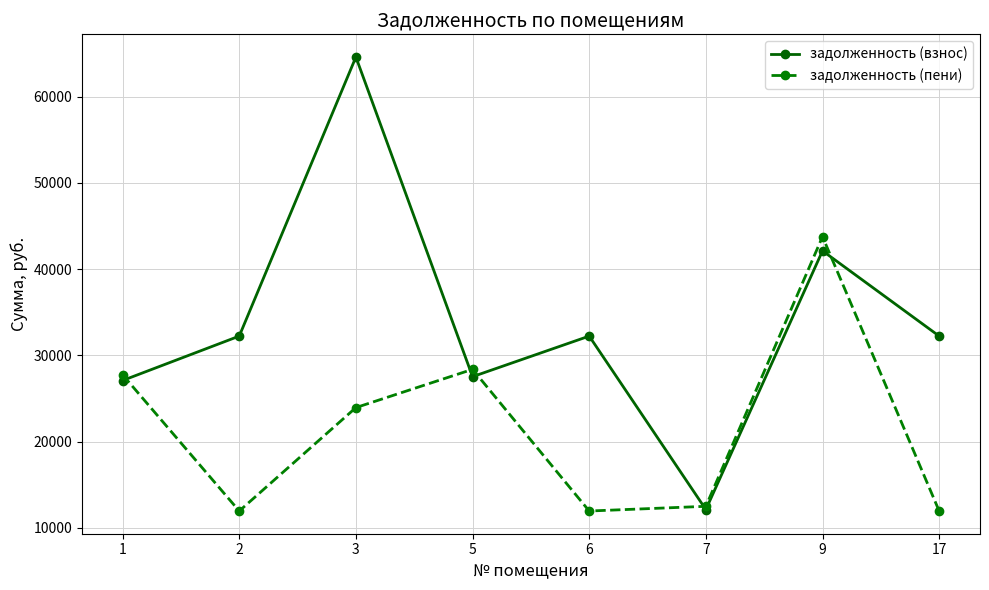

Is the value of задолженность (пени) at 2 greater than the value of задолженность (взнос) at 5?

No